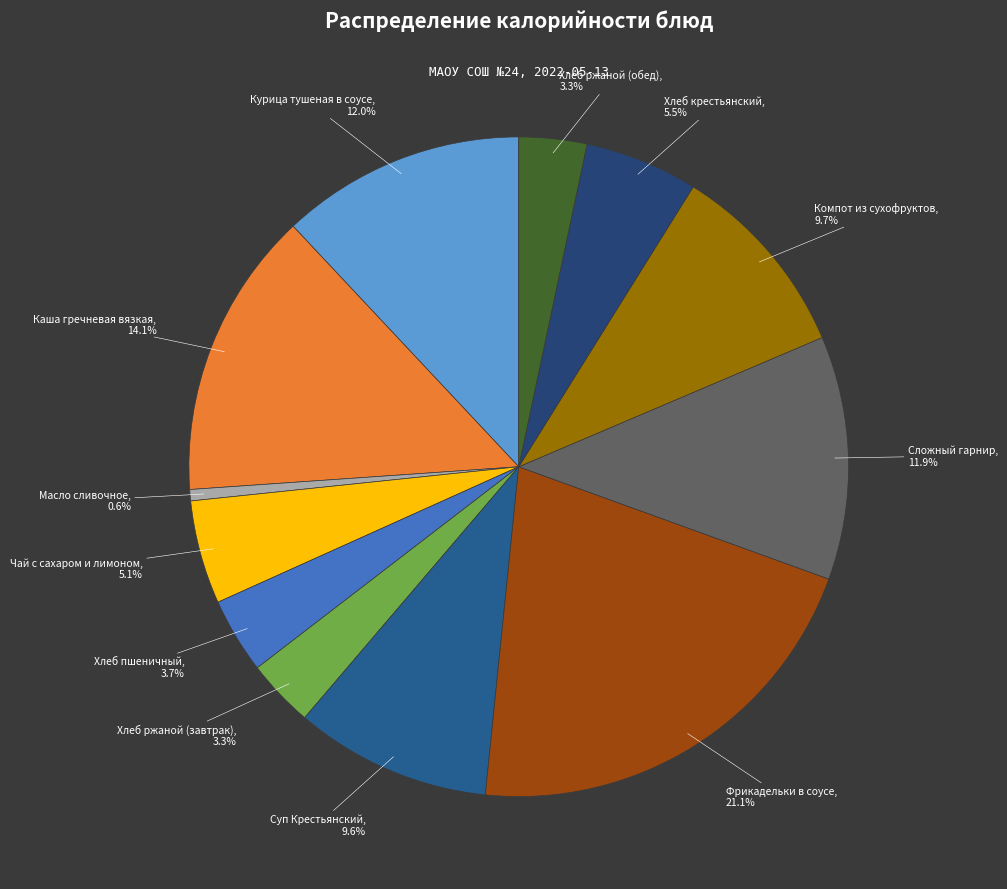

Is it true that Курица тушеная в соусе is 12% of the pie?

True